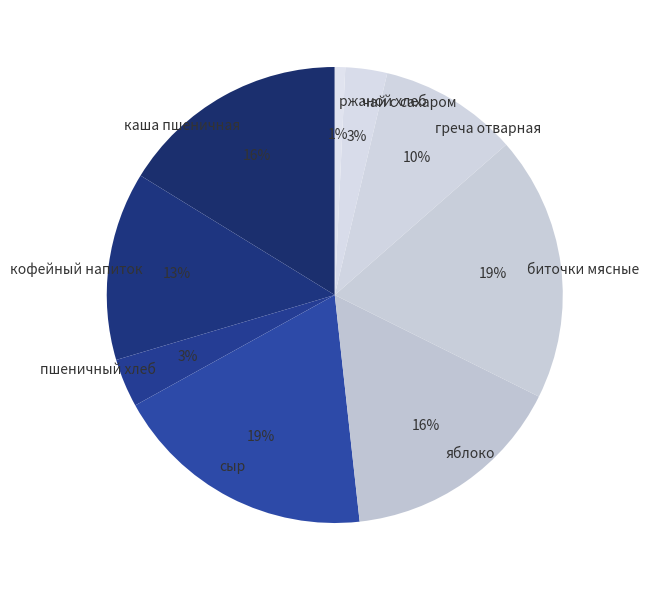

Which has a higher value, греча отварная or биточки мясные?

биточки мясные